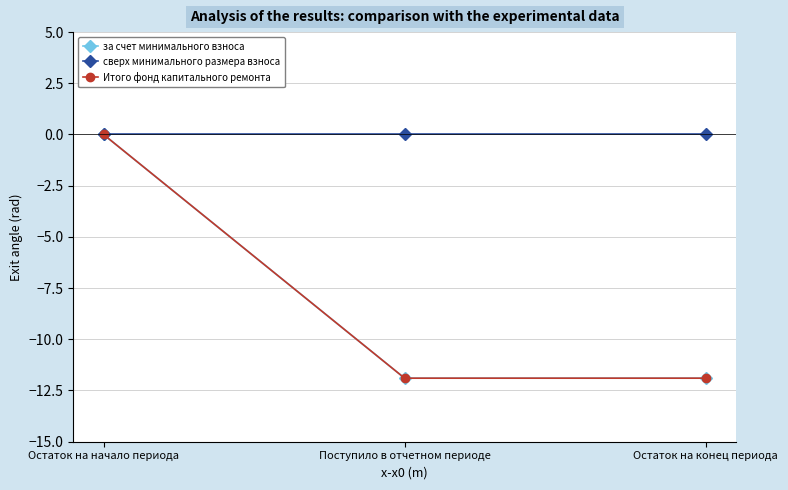

What is the difference between the maximum and minimum values in the Итого фонд капитального ремонта series?

11.9